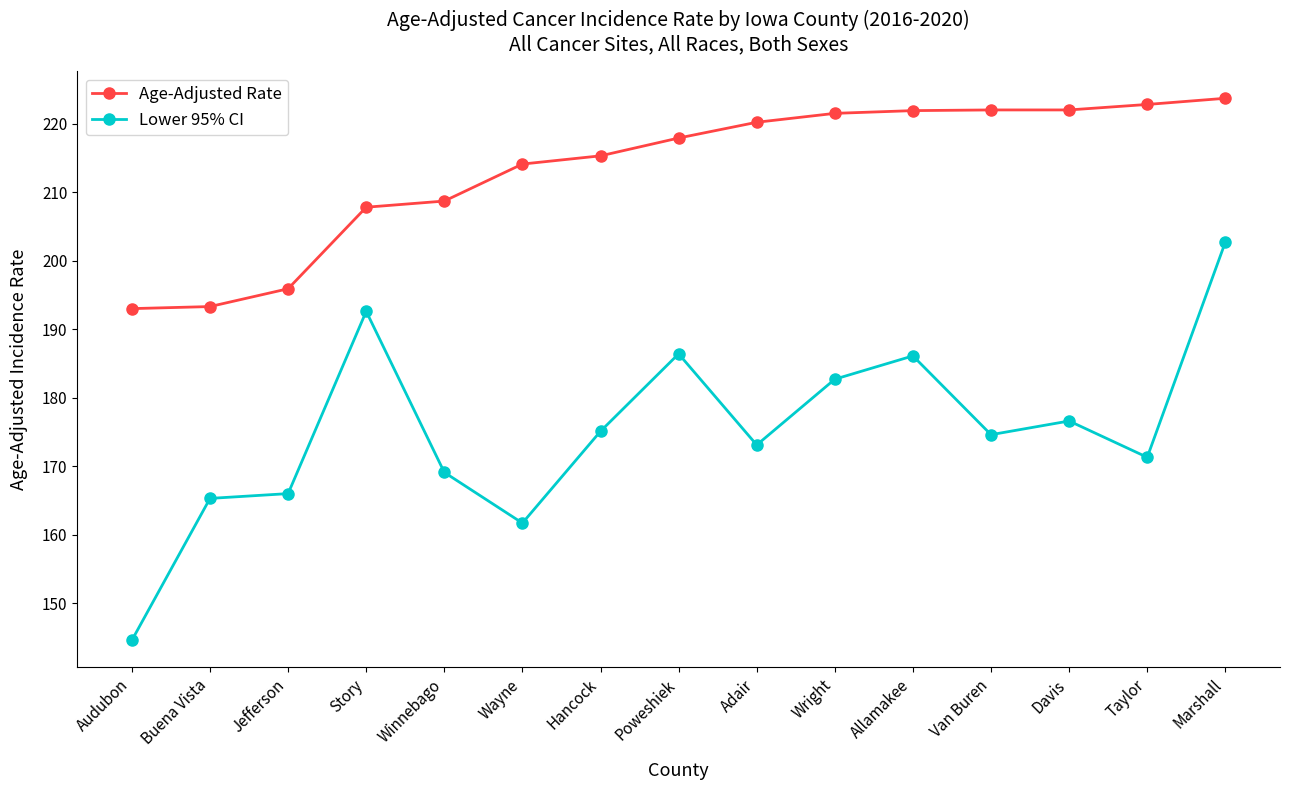

How many values in the Lower 95% CI series are below 174?

7